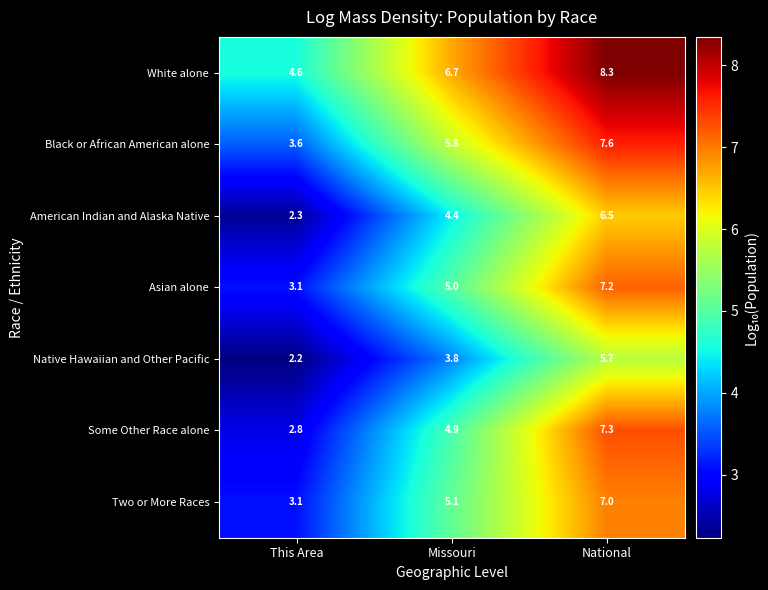

Reading left to right, list all the values displayed in this chart.

White alone: This Area=4.6	Missouri=6.7	National=8.3
Black or African American alone: This Area=3.6	Missouri=5.8	National=7.6
American Indian and Alaska Native: This Area=2.3	Missouri=4.4	National=6.5
Asian alone: This Area=3.1	Missouri=5.0	National=7.2
Native Hawaiian and Other Pacific: This Area=2.2	Missouri=3.8	National=5.7
Some Other Race alone: This Area=2.8	Missouri=4.9	National=7.3
Two or More Races: This Area=3.1	Missouri=5.1	National=7.0